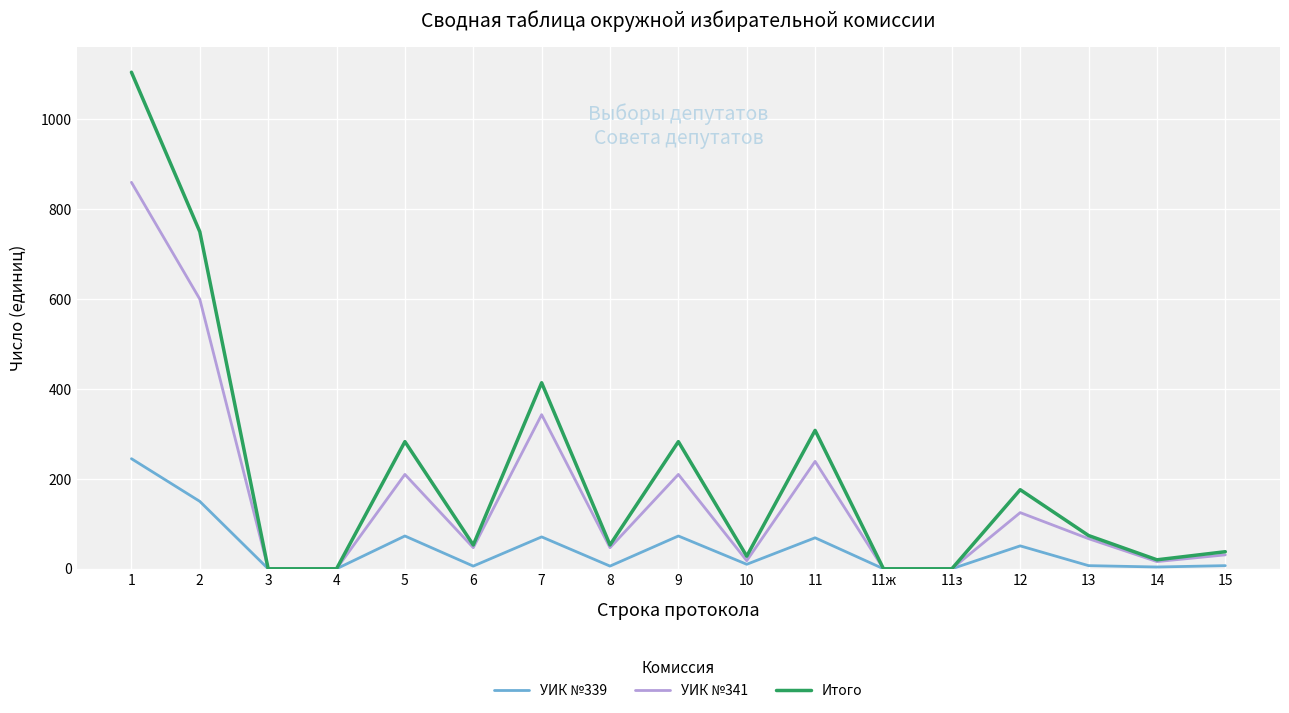

At which category does УИК №341 reach its first local peak?

5